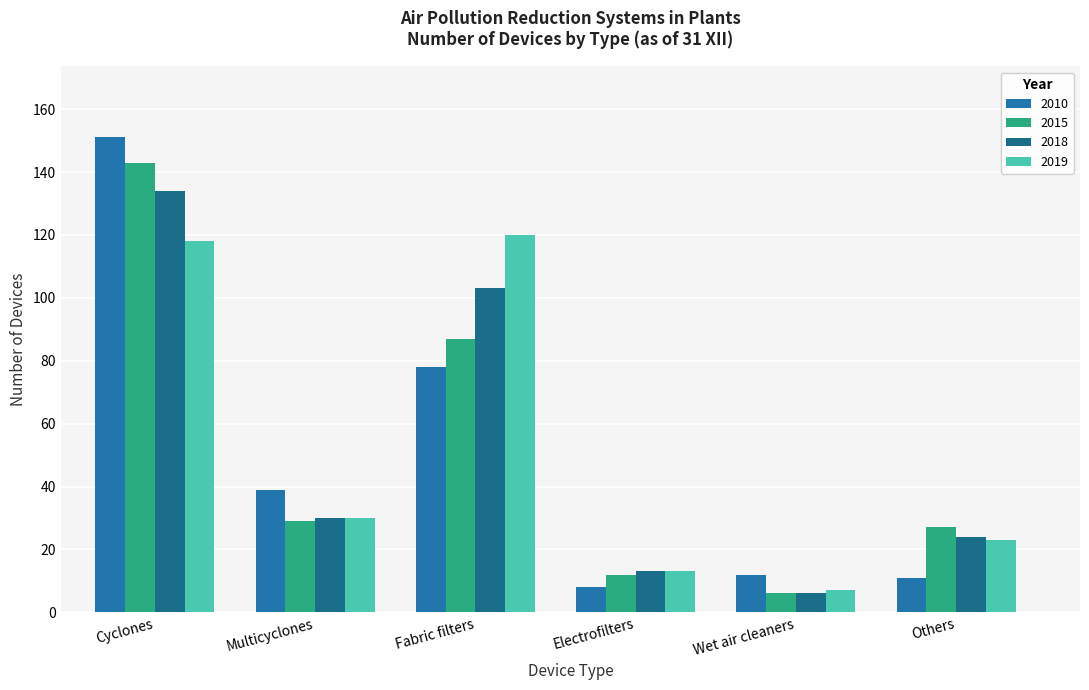

Reading left to right, list all the values displayed in this chart.

2010: 151	39	78	8	12	11
2015: 143	29	87	12	6	27
2018: 134	30	103	13	6	24
2019: 118	30	120	13	7	23